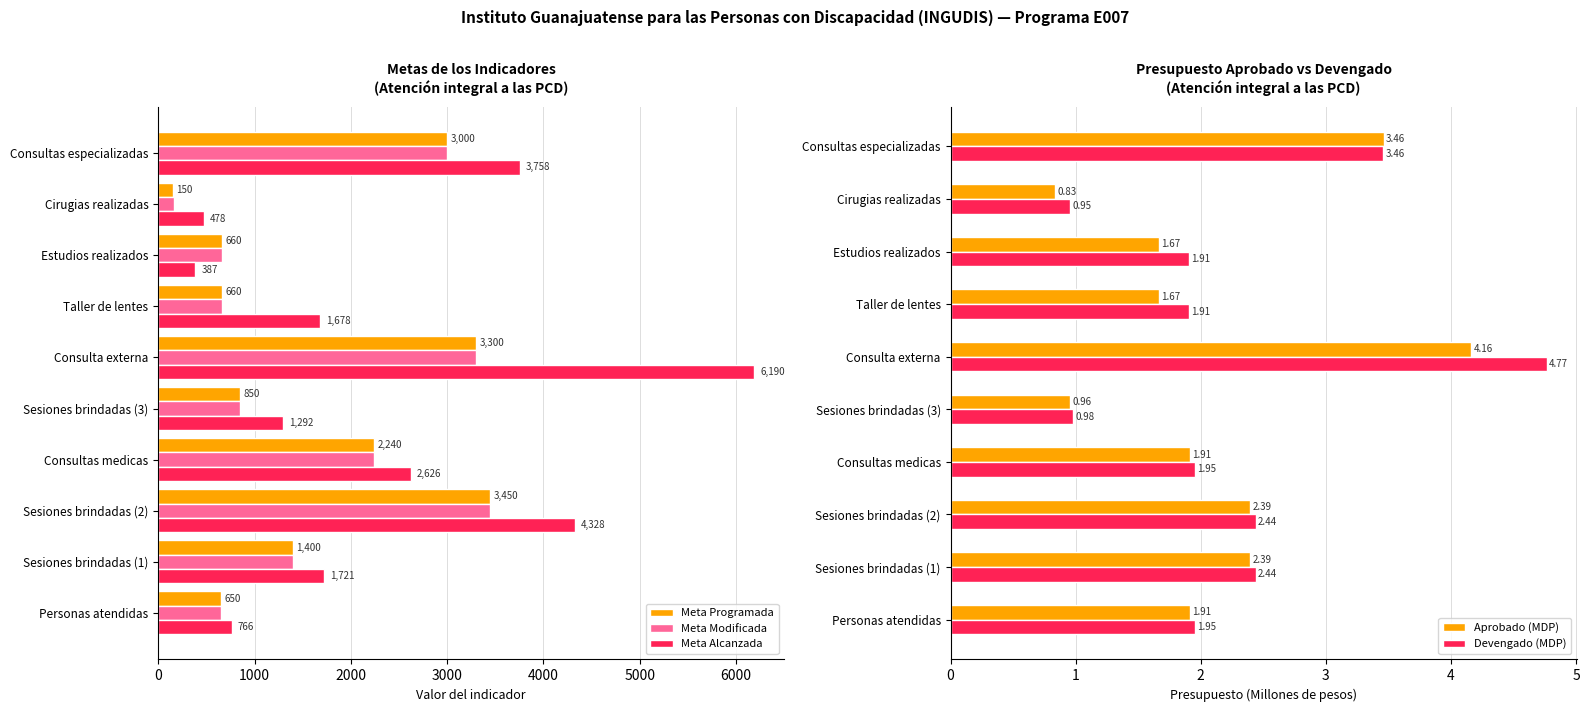

What is the sum of all Meta Modificada values?

16376